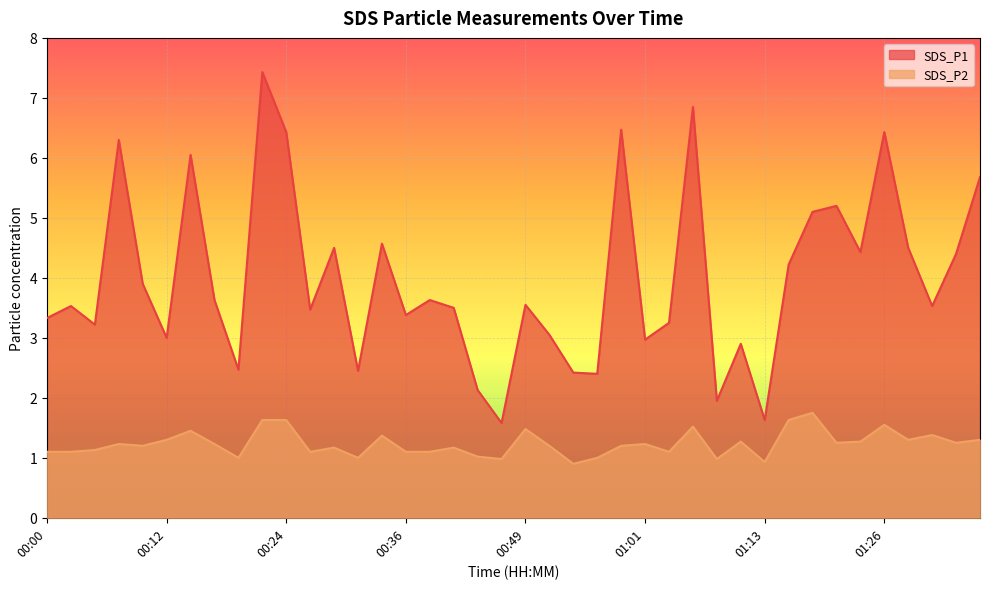

Rank the series at 00:39 from highest to lowest value.

SDS_P1, SDS_P2